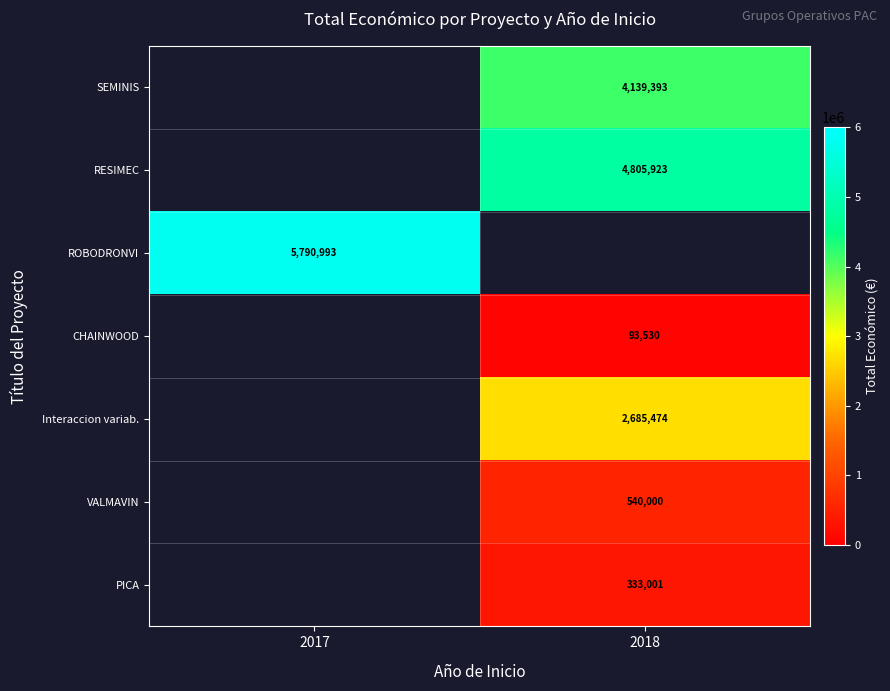

At which category does the chart reach its peak across all series?

2017